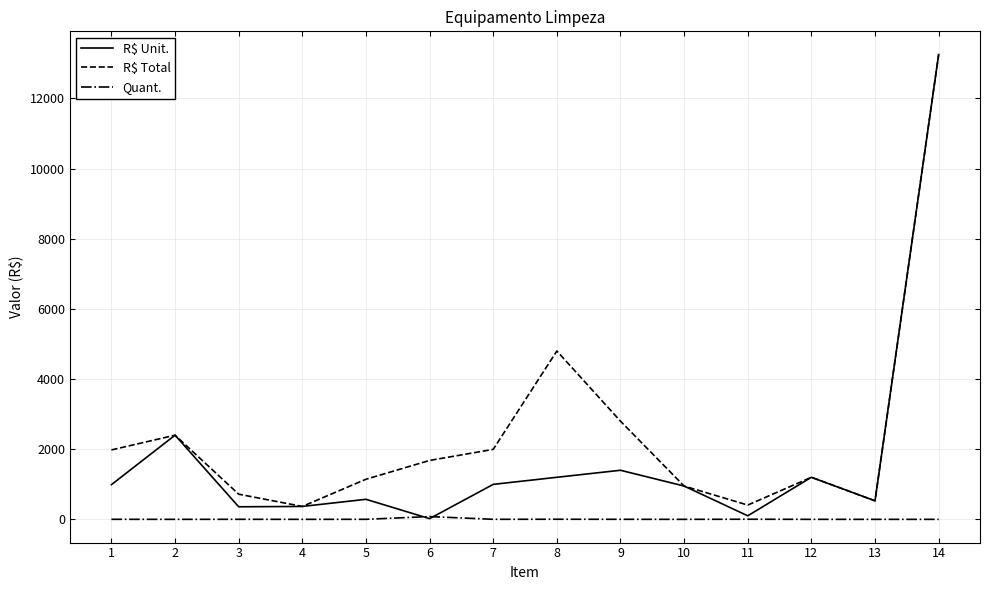

Where is the first local maximum for R$ Unit.?

2